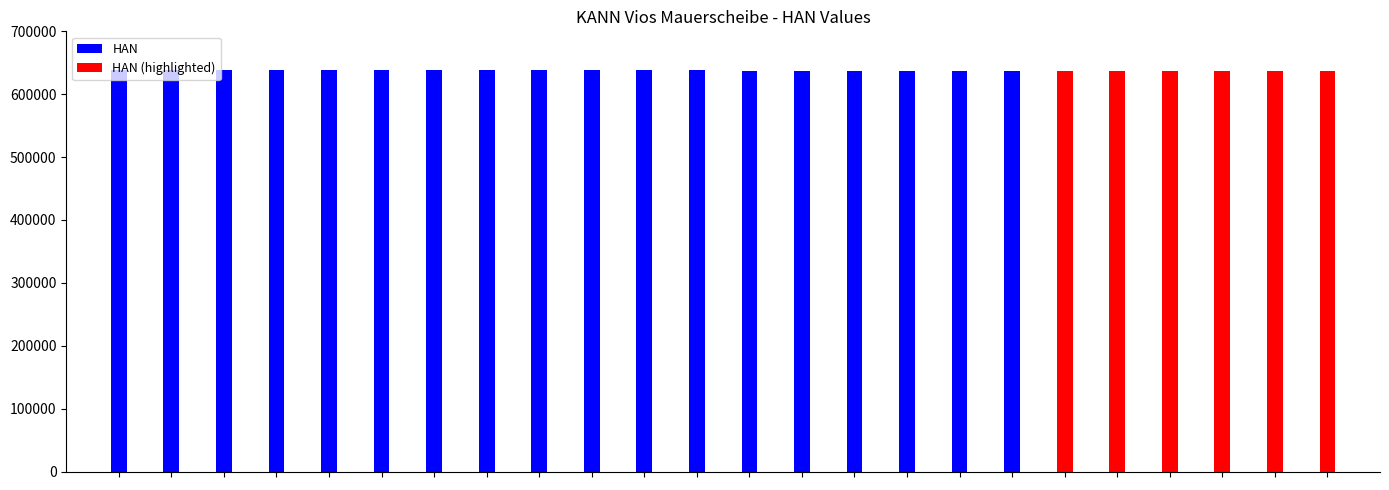

What is the greatest value displayed?

638953